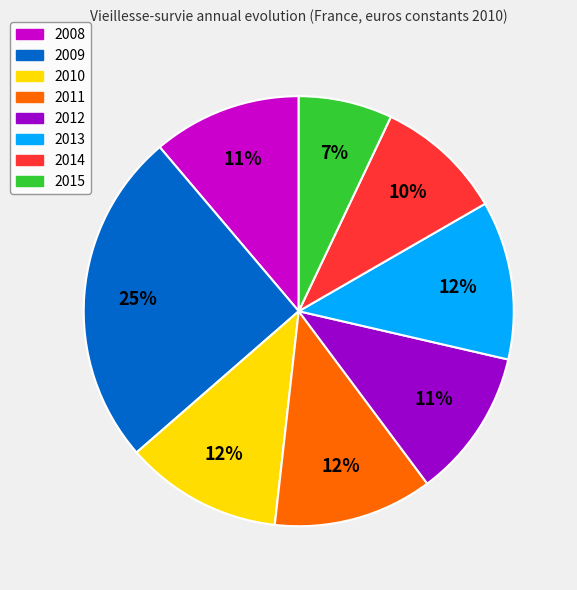

Which category has the biggest portion of the pie?

2009